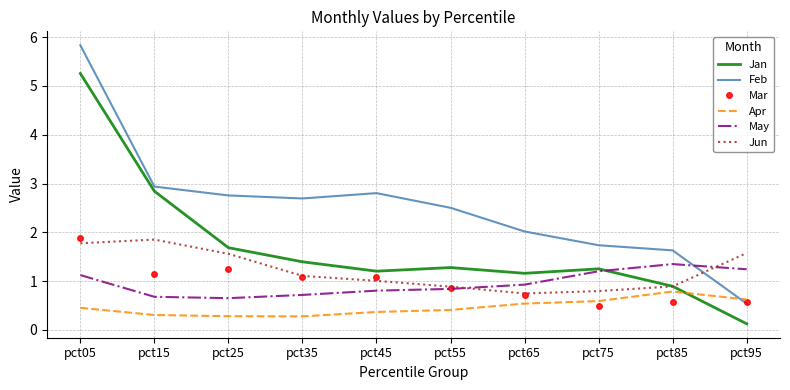

Which label corresponds to the smallest value in the chart?

pct95